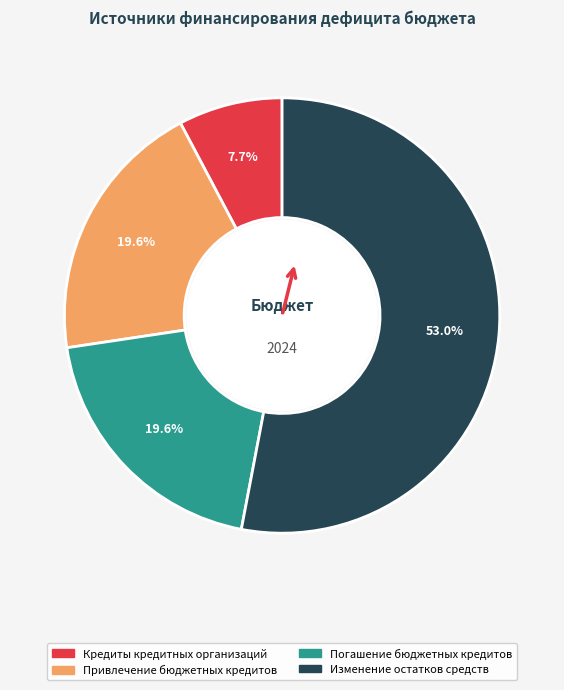

What is the largest slice in the pie chart?

Изменение остатков средств